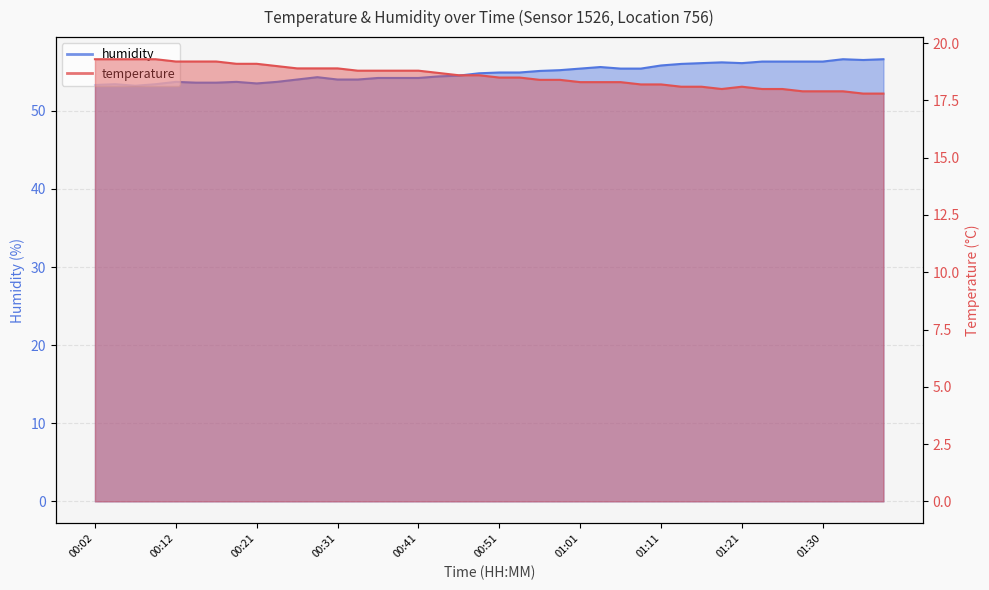

What is the sum of all temperature values?

742.5